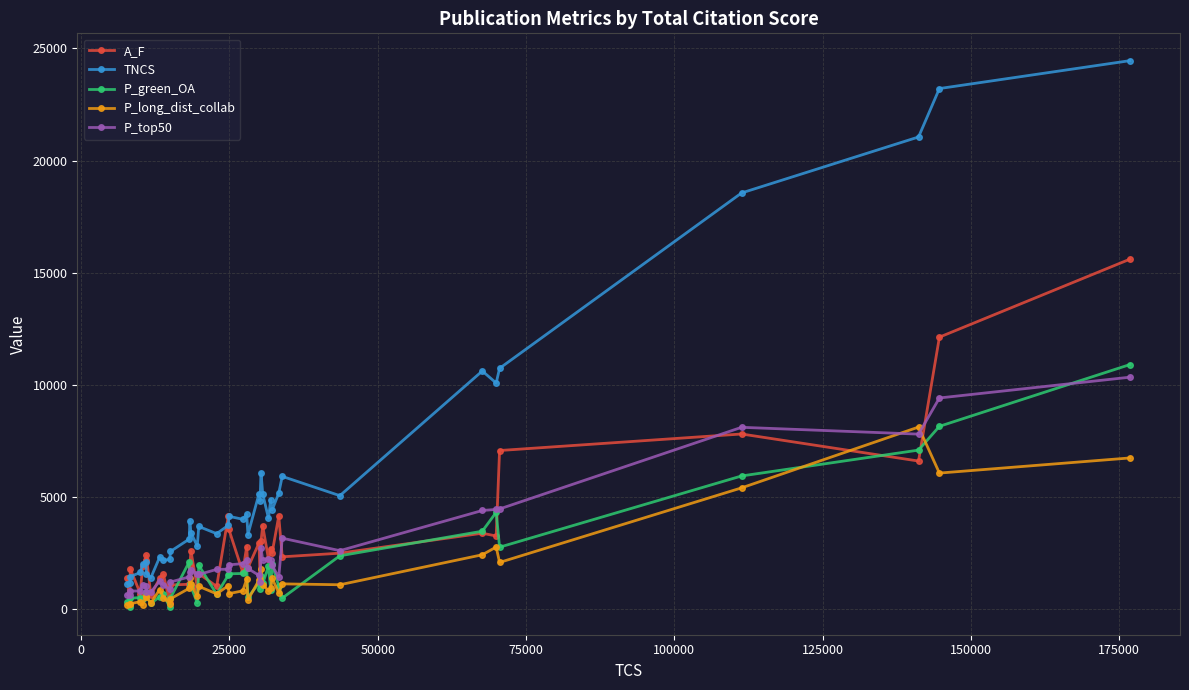

Which series has the largest total across all categories?

TNCS